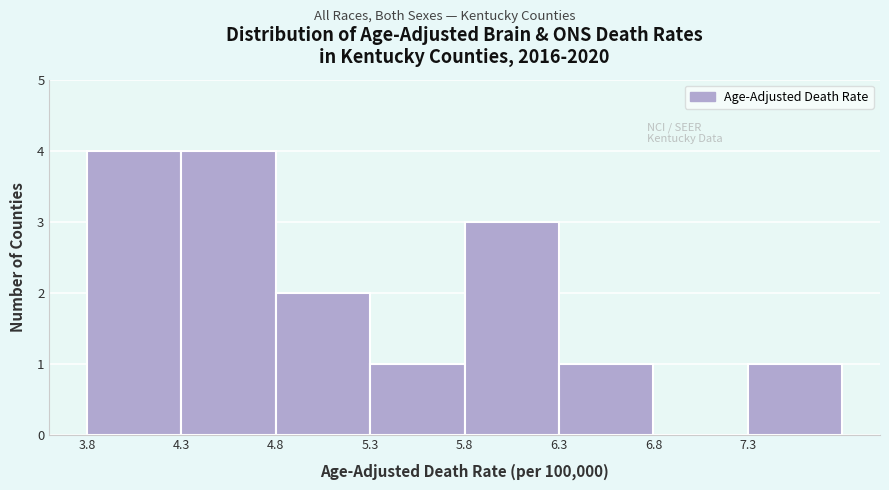

Reading left to right, list every bar in this chart as the range it spans on the x-axis followed by its height. The values are not printed on the chart, so give them approximately, as read against the axis.

3.8 to 4.3: 4
4.3 to 4.8: 4
4.8 to 5.3: 2
5.3 to 5.8: 1
5.8 to 6.3: 3
6.3 to 6.8: 1
6.8 to 7.3: 0
7.3 to 7.8: 1